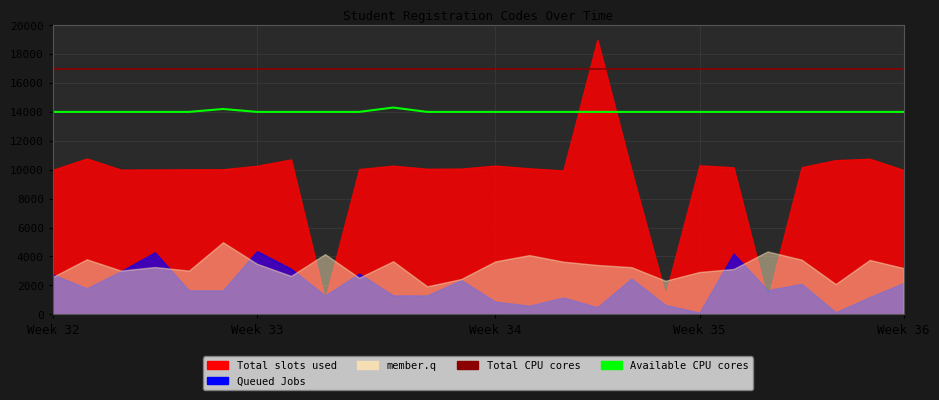

True or false: Available CPU cores and Total CPU cores intersect in this chart.

False